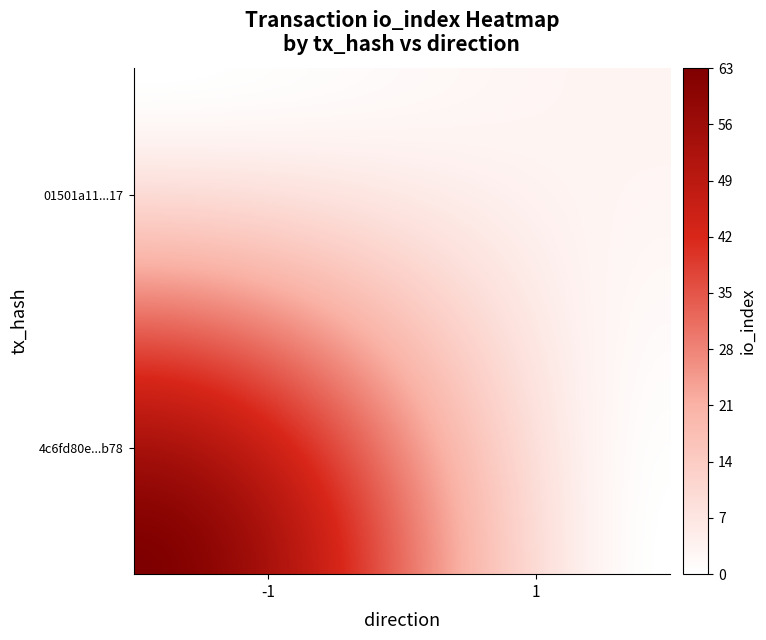

Reading right to left, list all the values displayed in this chart.

4c6fd80e5d13c834ddc8727a9a9e393c26b8b78: io_index=63	direction=-1
01501a11ca0156d46174b56328f82e70f82bd17: io_index=3	direction=1